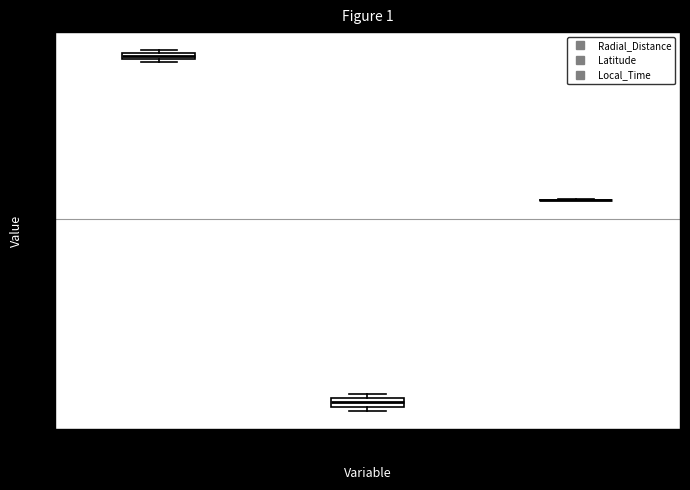

Where is the lower edge of the box for Radial_Distance on the y-axis? The values are not printed on the chart, so give them approximately, as read against the axis.

54